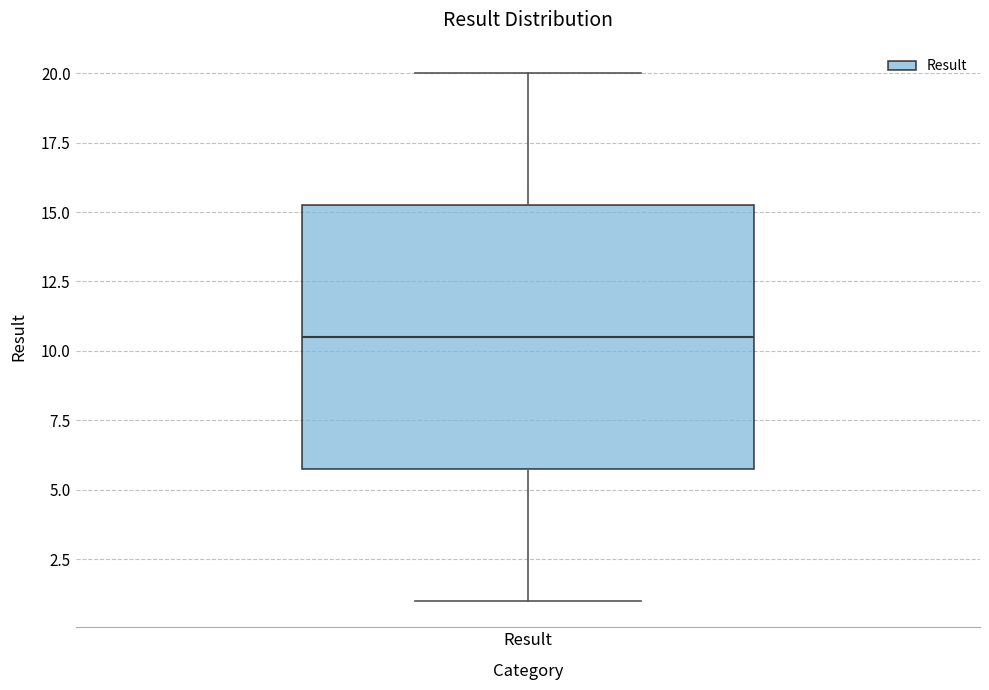

Transcribe this box plot: give where the median line is, the range the box spans, and where the two whiskers end, as read against the y-axis. The values are not printed on the chart, so give them approximately, as read against the axis.

median 10.5, box 6.0 to 15.5, whiskers 1.0 to 20.0